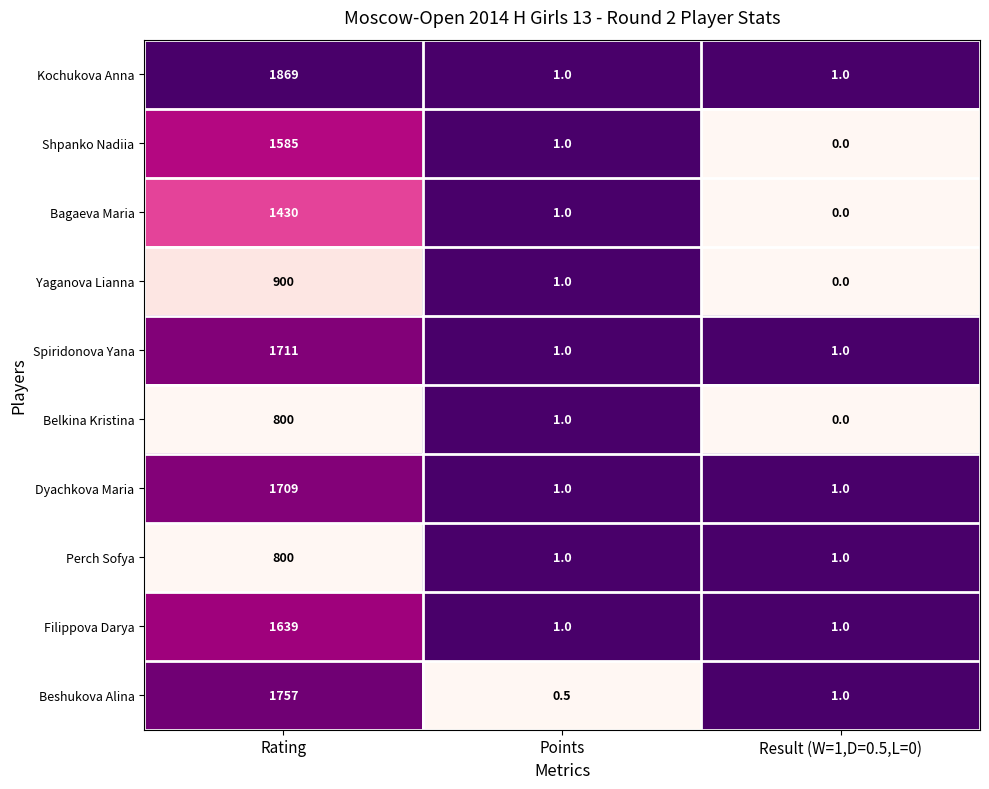

Count the Spiridonova Yana values in the range 1 to 1711.

3